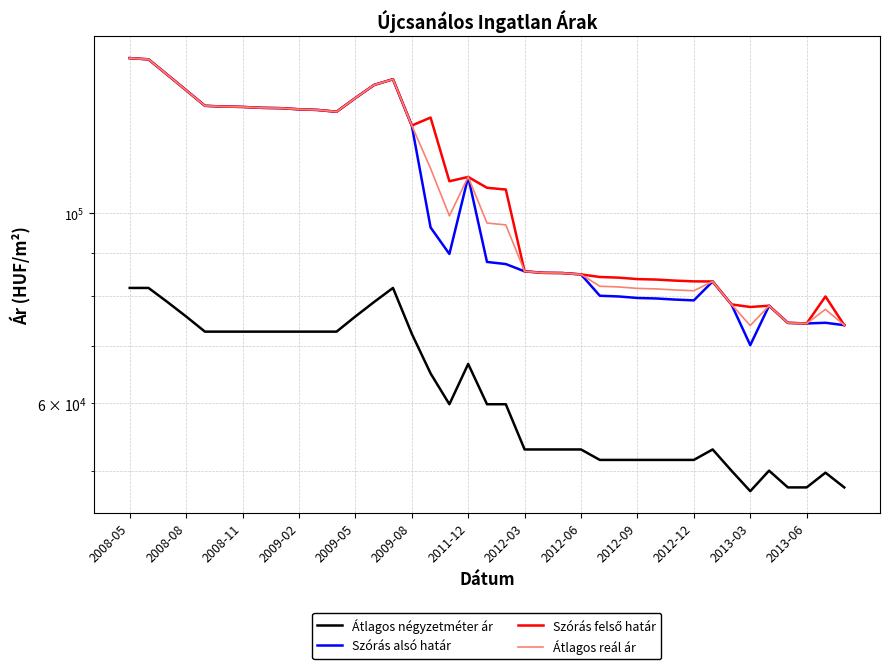

Rank the series by their maximum value, from lowest to highest.

Átlagos négyzetméter ár, Szórás alsó határ, Szórás felső határ, Átlagos reál ár